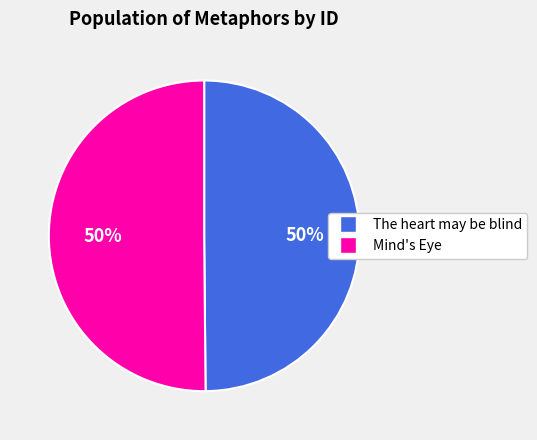

Do Mind's Eye and The heart may be blind together represent more than half of the pie?

Yes